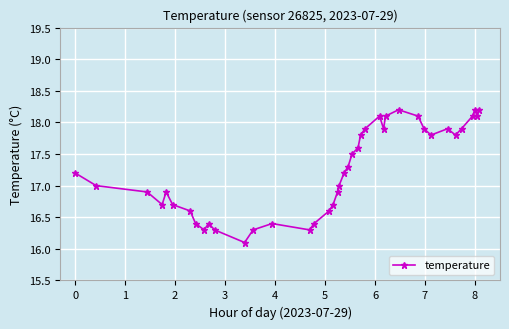

What is the maximum value shown in the chart?

18.2